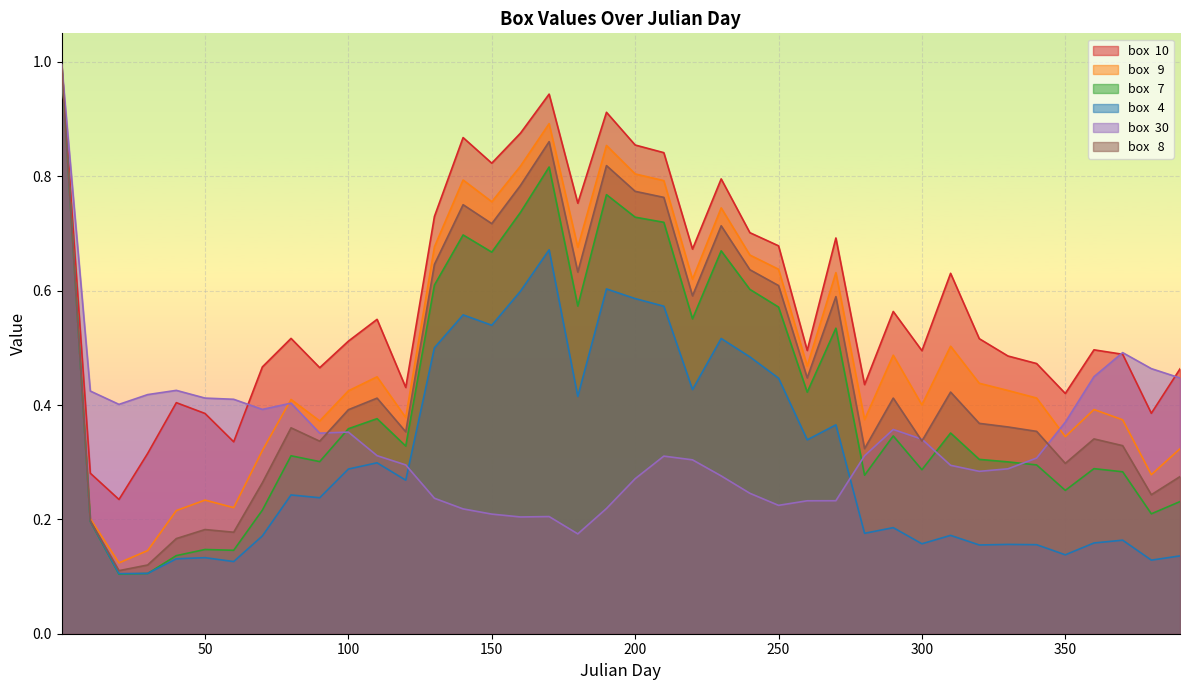

How many lines are shown in the chart?

6